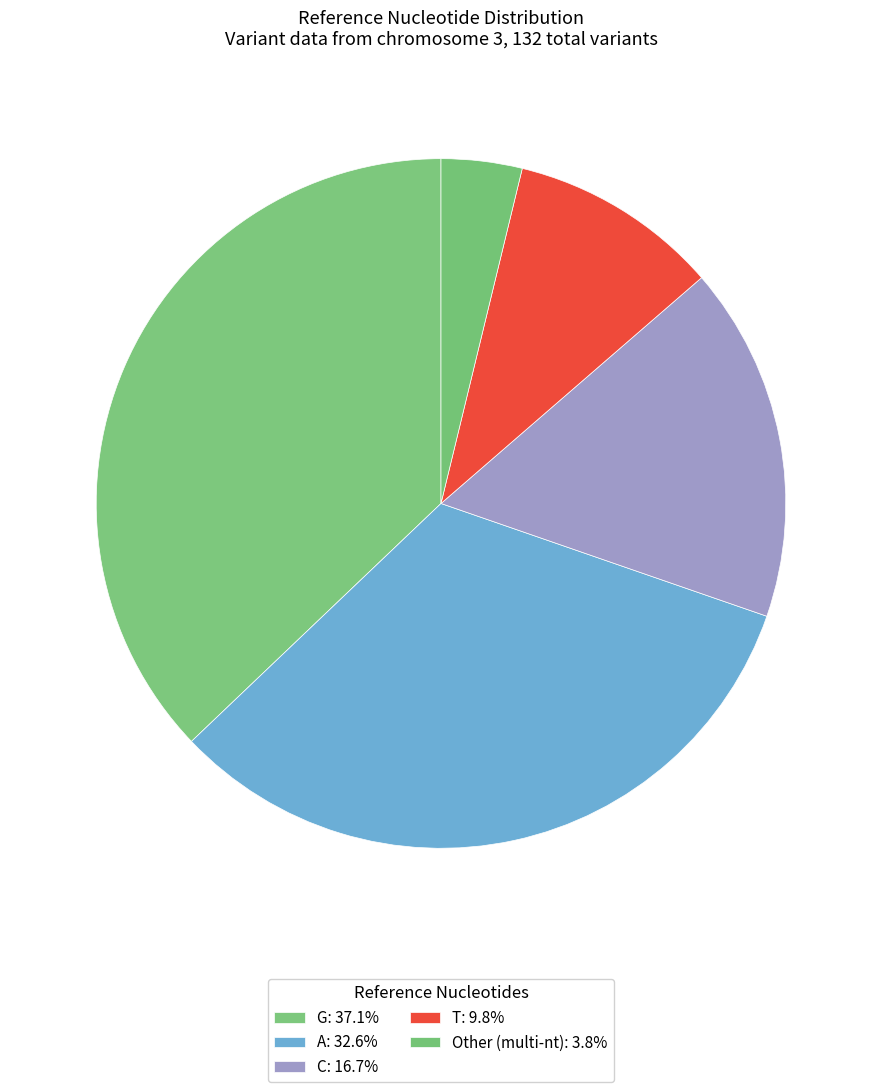

What is the ratio of the value at Other to the value at T?

0.4